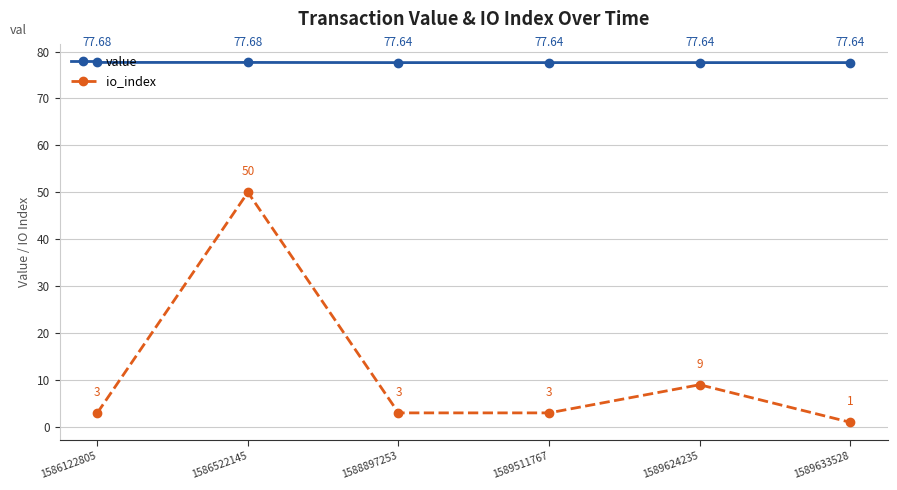

Is the value of io_index at 1586122805 greater than the value of value at 1586122805?

No